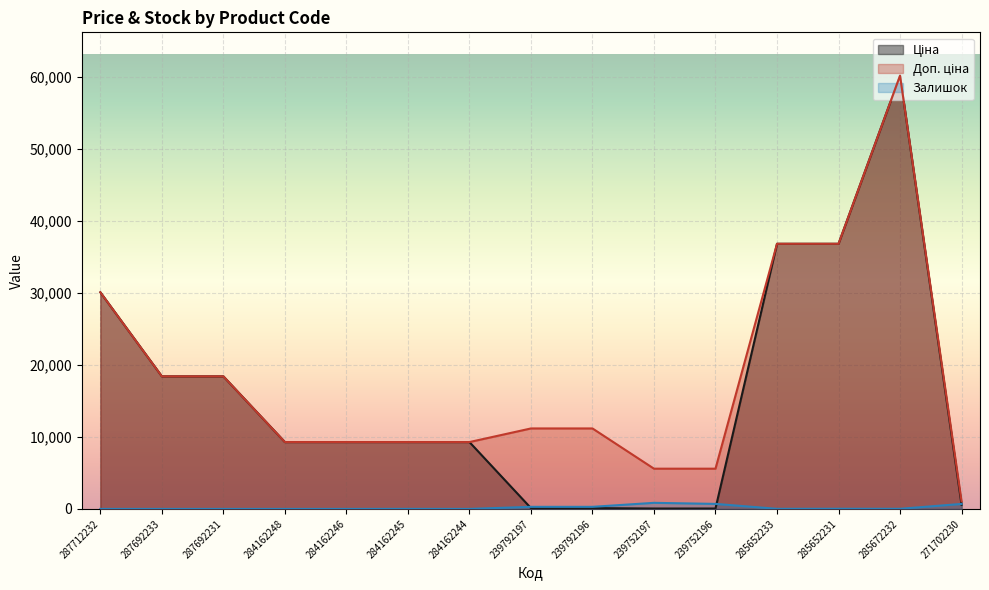

Read the Ціна value at 239792197.

111.8